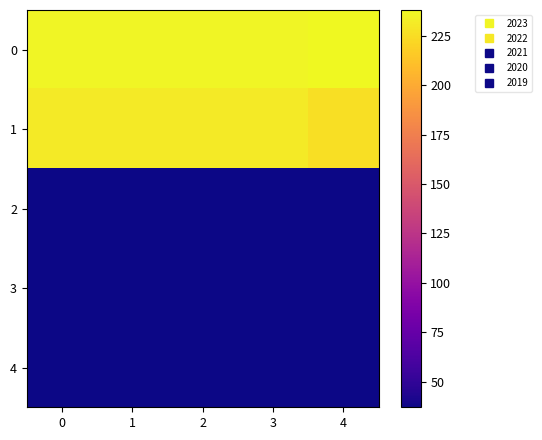

At 2, list the series in order from largest to smallest.

0, 1, 2, 3, 4